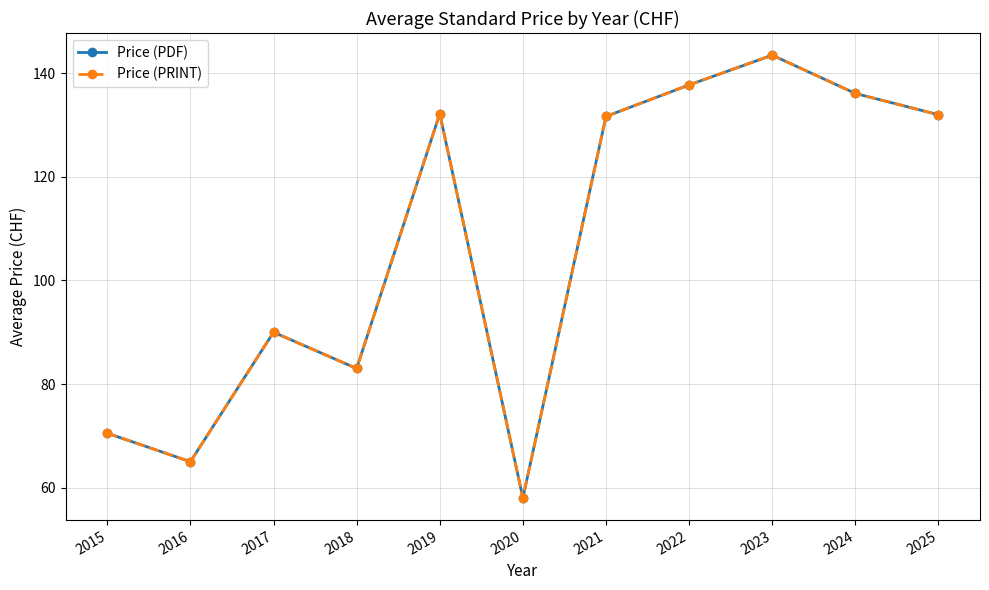

Is this an area chart (filled region under the line)?

No